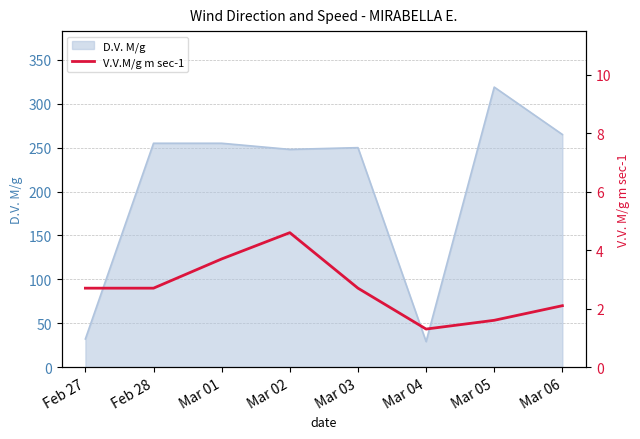

The D.V. M/g series shows 32 at Feb 27. True or false?

True